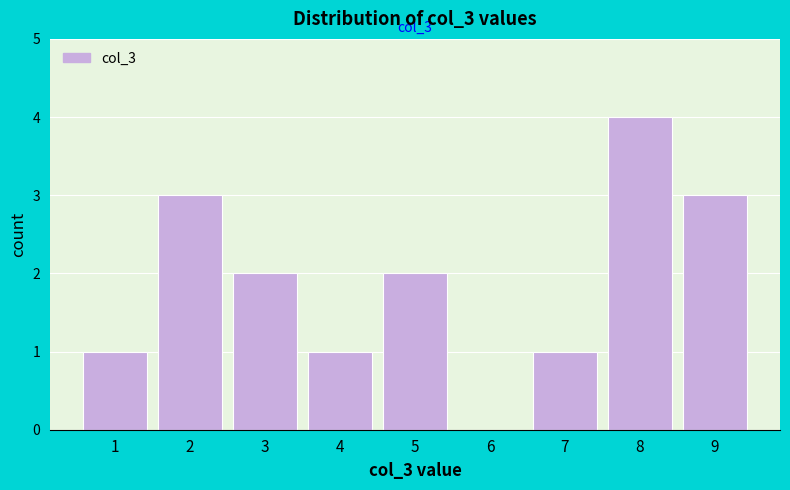

Reading left to right, what are all the values shown in this chart?

1=1	2=3	3=2	4=1	5=2	6=0	7=1	8=4	9=3